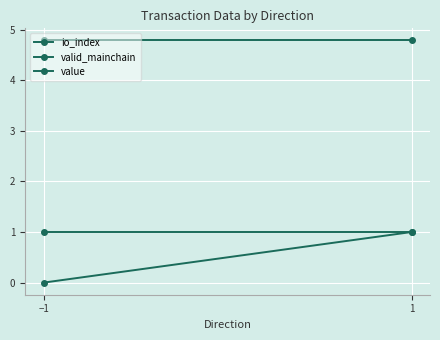

The value of value at 1 is 4.8. True or false?

True